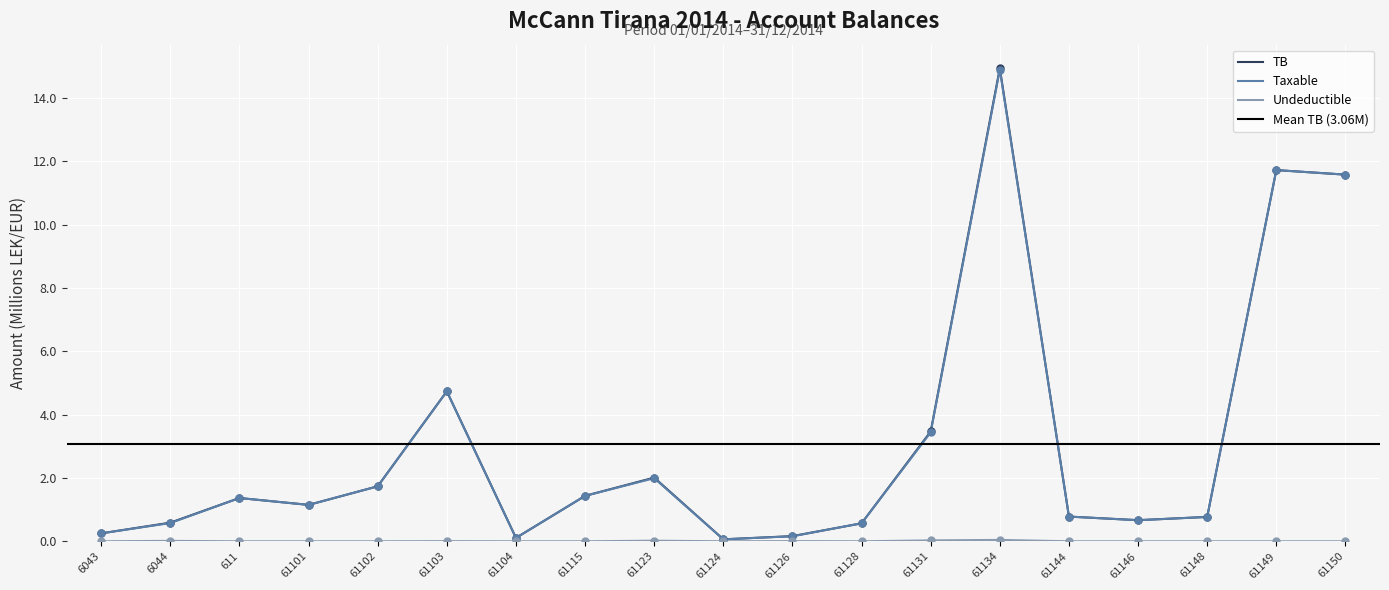

What are all the series names shown in the legend?

TB, Taxable, Undeductible